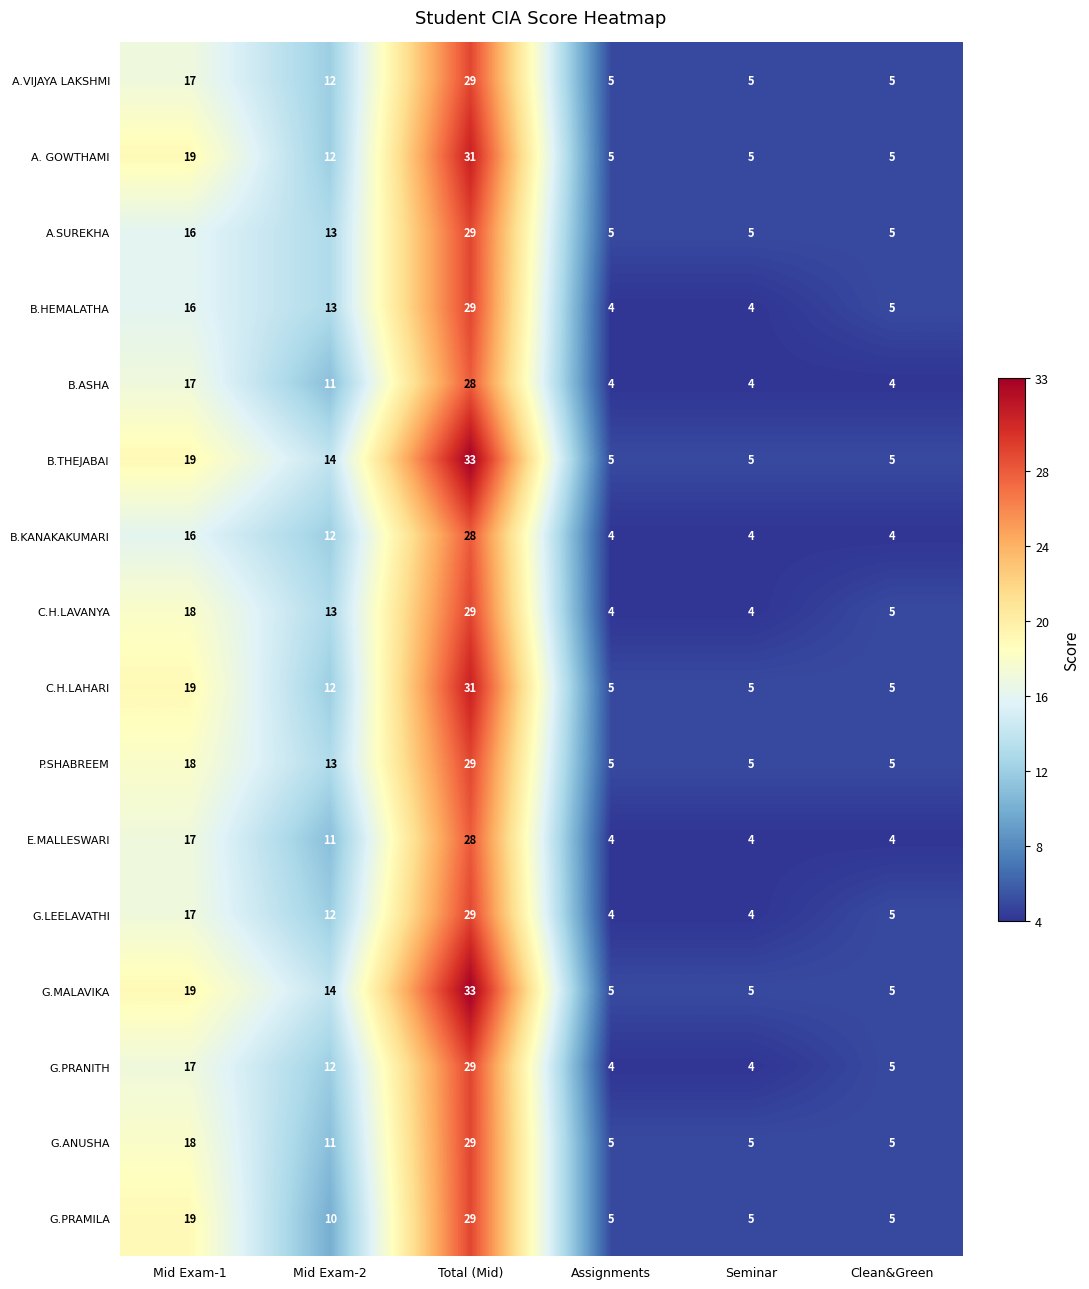

What is the lowest value of the B.THEJABAI series?

5